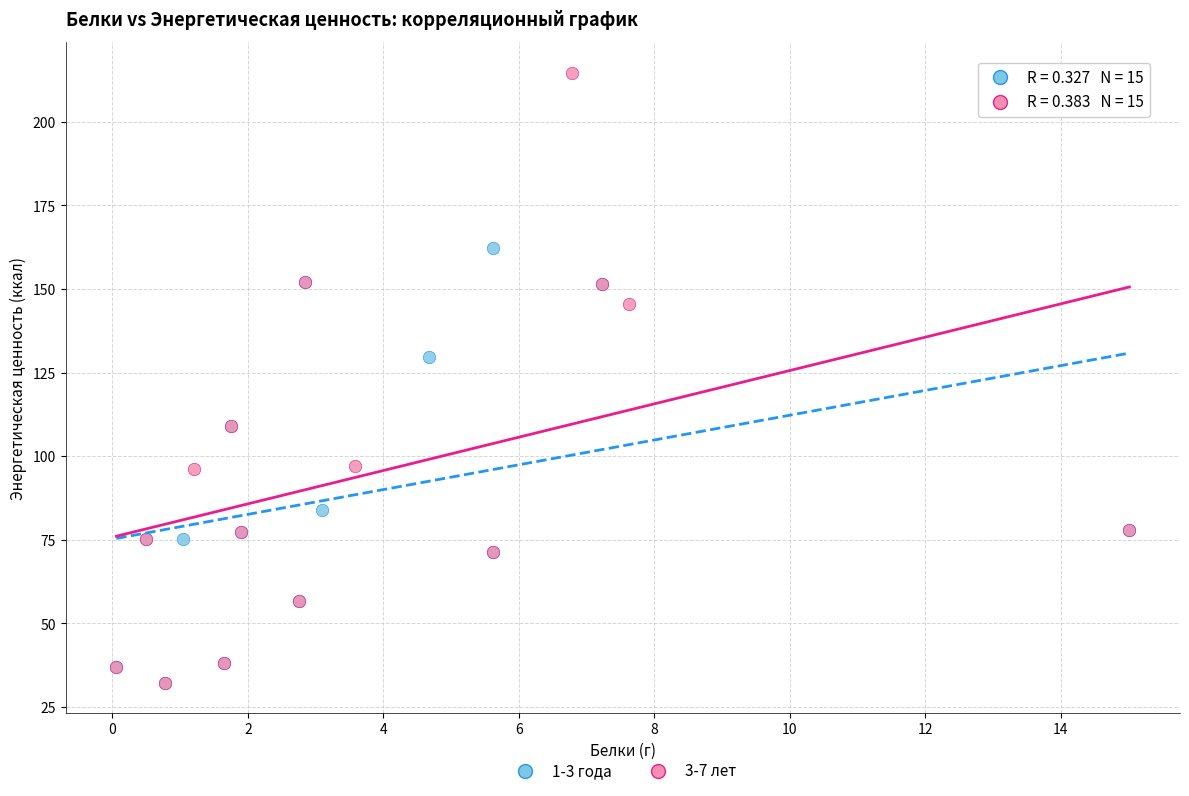

Which series reaches the maximum Y coordinate?

3-7 лет